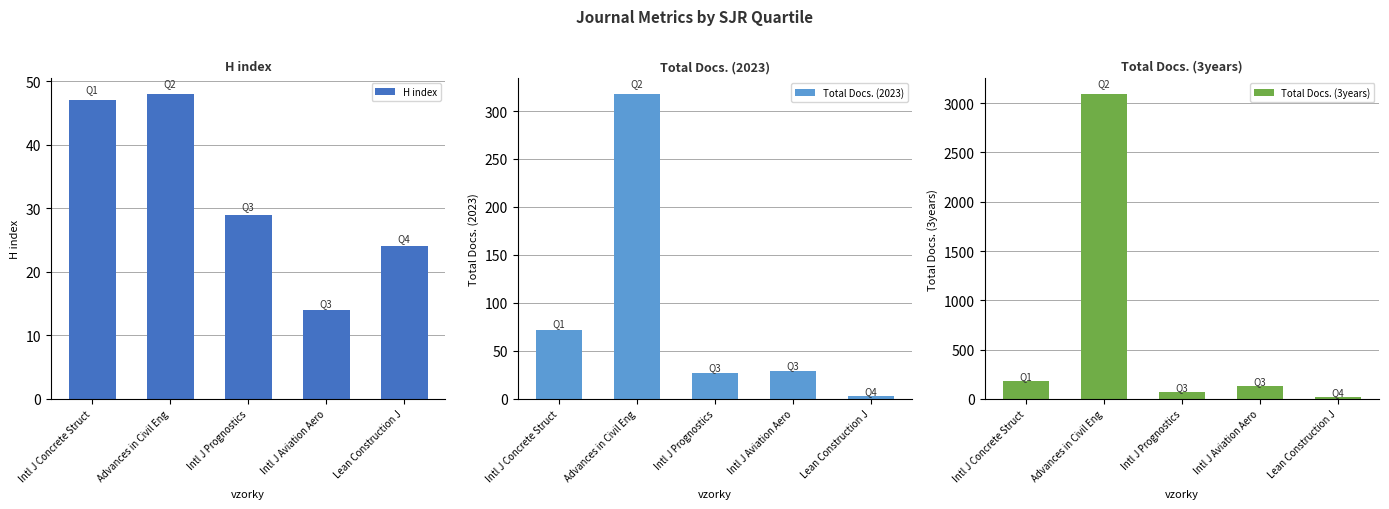

What is the label of the 4th bar from the left?

Intl J Aviation Aero